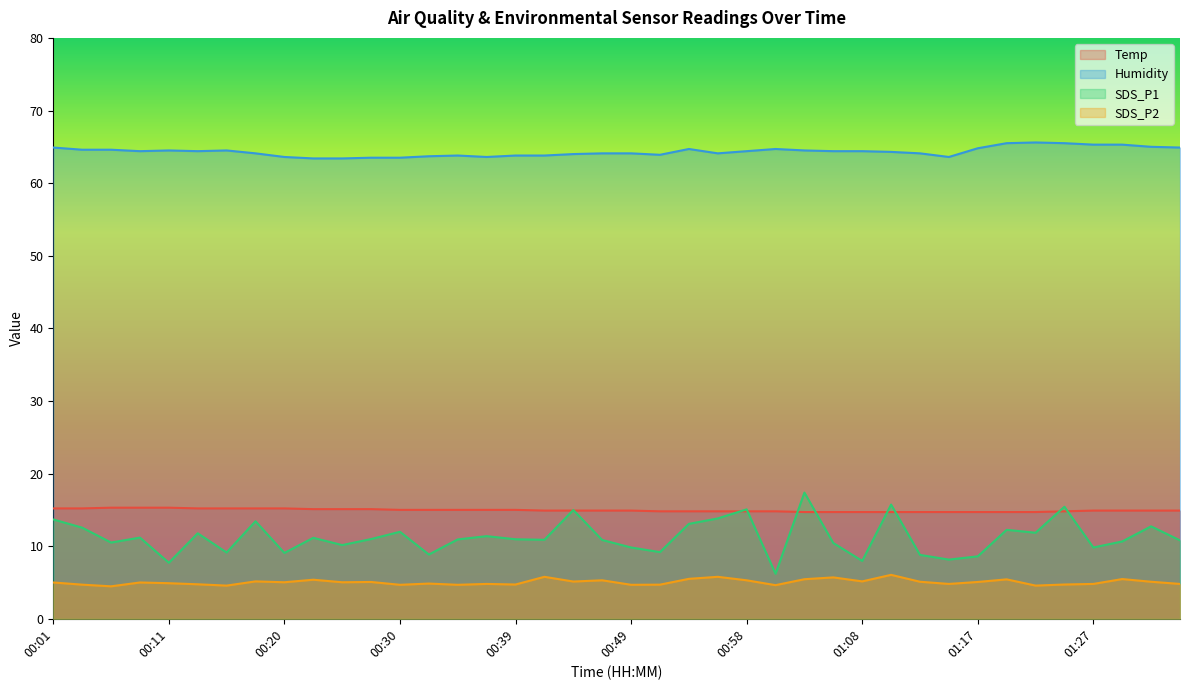

How many series are shown in this chart?

4